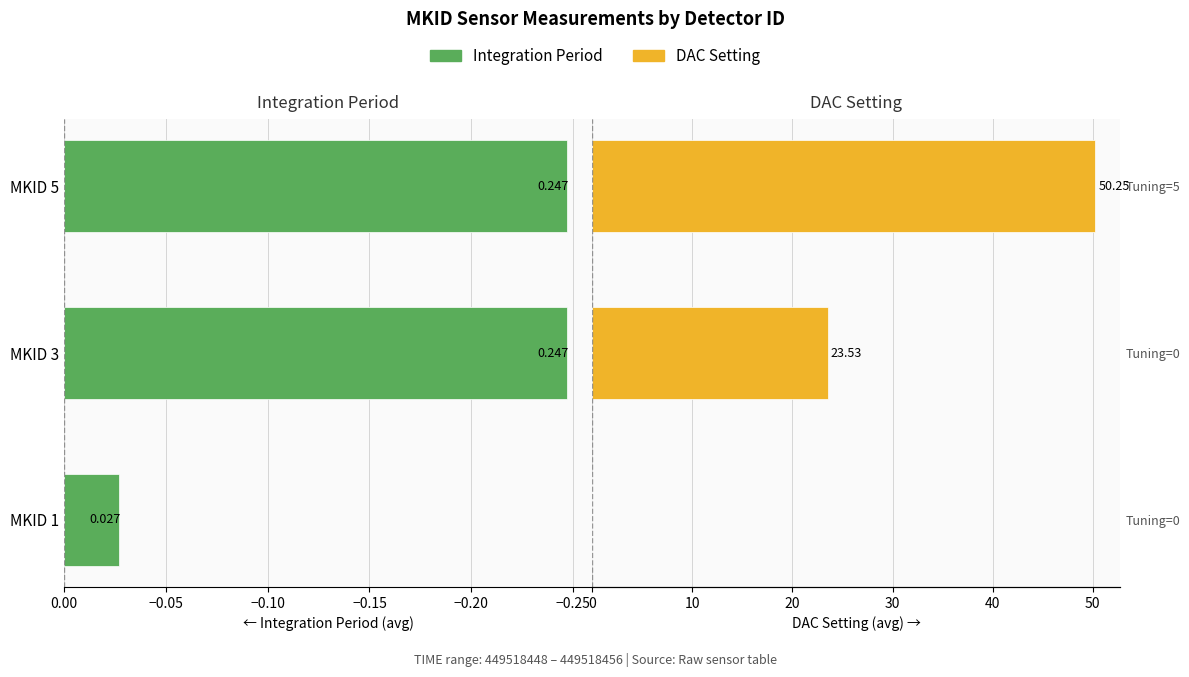

Rank the series by their maximum value, from highest to lowest.

DAC Setting, Integration Period